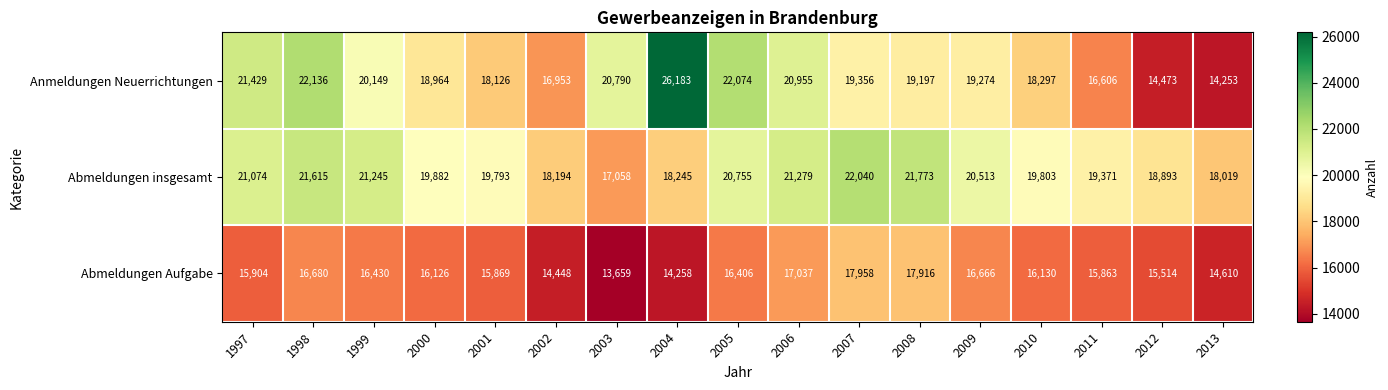

Which series has the largest range (max minus min)?

Anmeldungen Neuerrichtungen